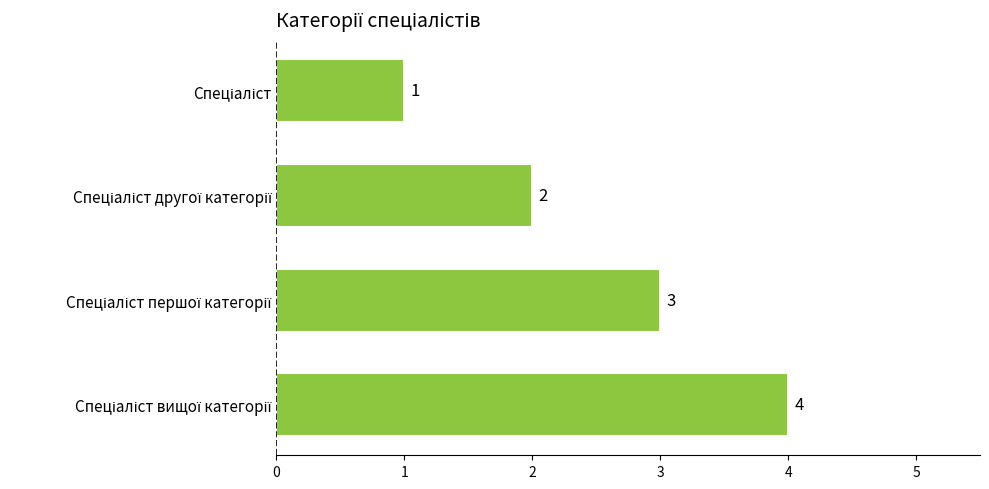

What is the greatest value displayed?

4